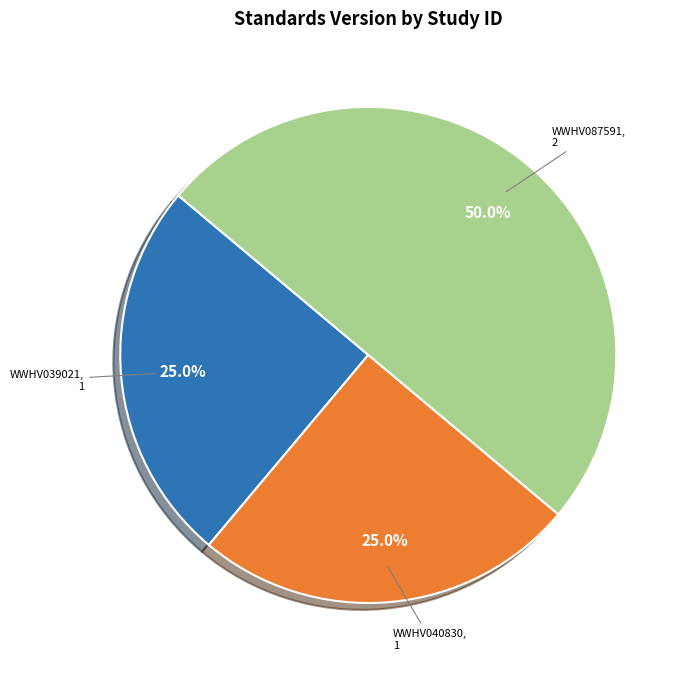

Rank the categories by value from highest to lowest.

WWHV087591, WWHV039021, WWHV040830